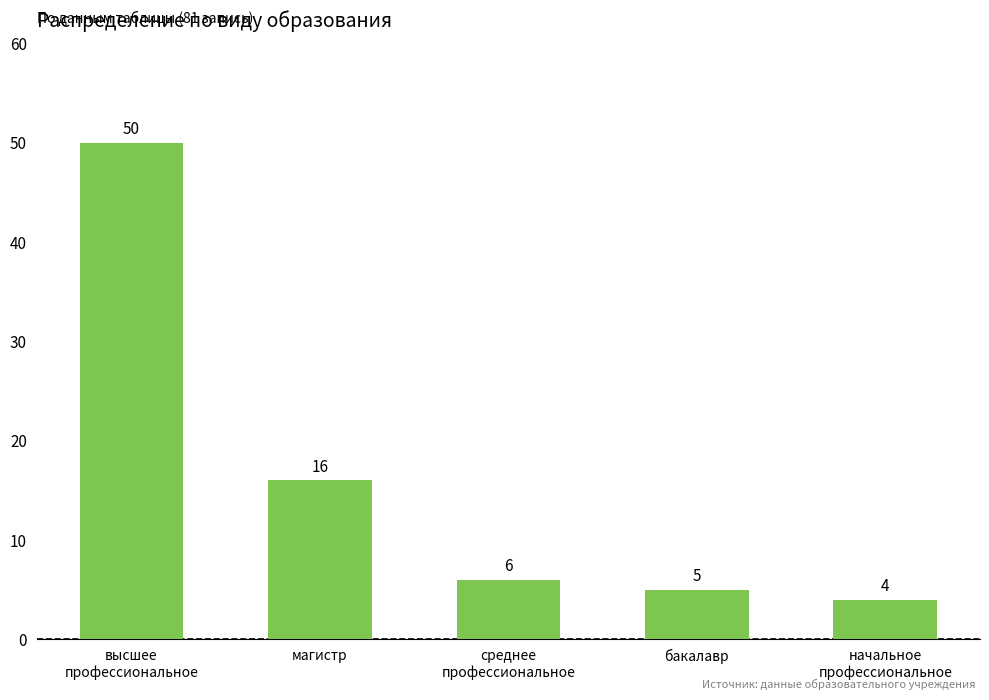

What is the change in value from высшее
профессиональное to бакалавр?

-45